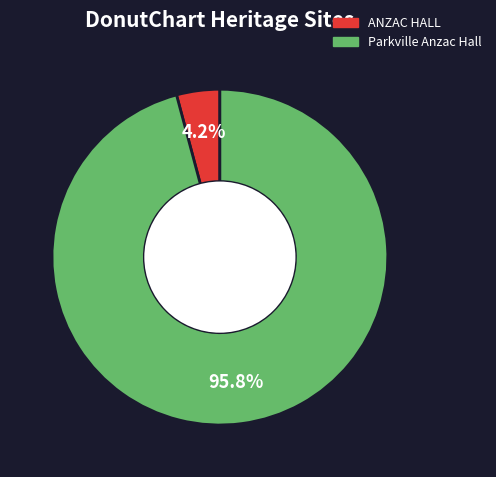

What portion of the pie excludes Parkville Anzac Hall?

4.2%